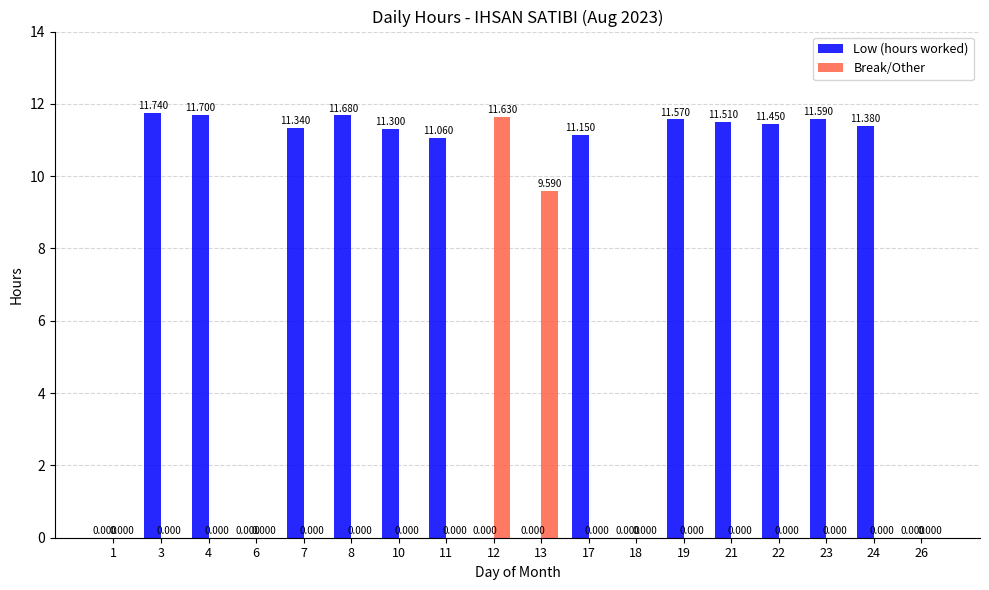

Is the value of Low (hours worked) at 10 greater than the value of Break/Other at 12?

No